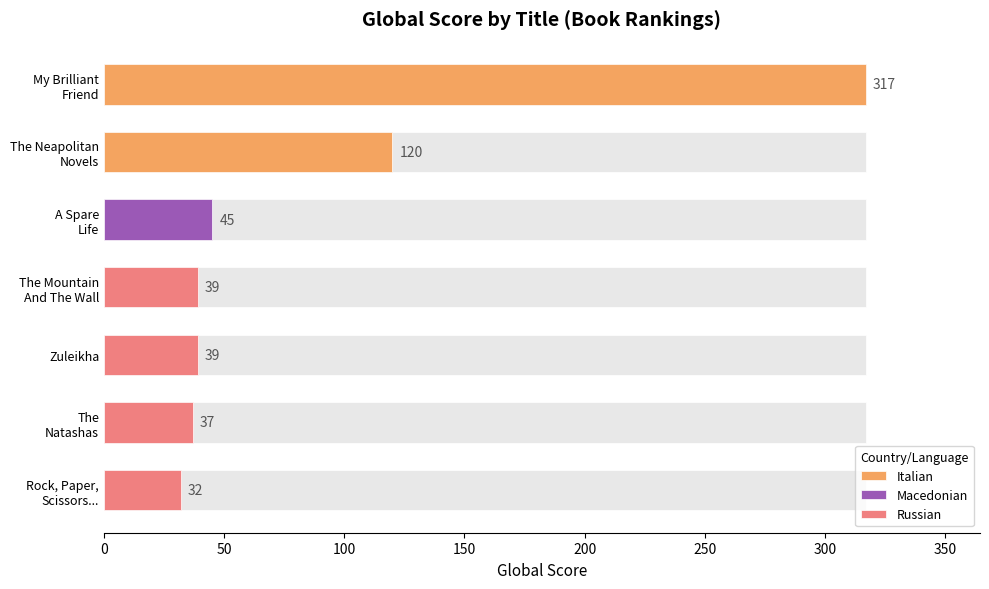

What is the value of the 5th bar from the left?

39